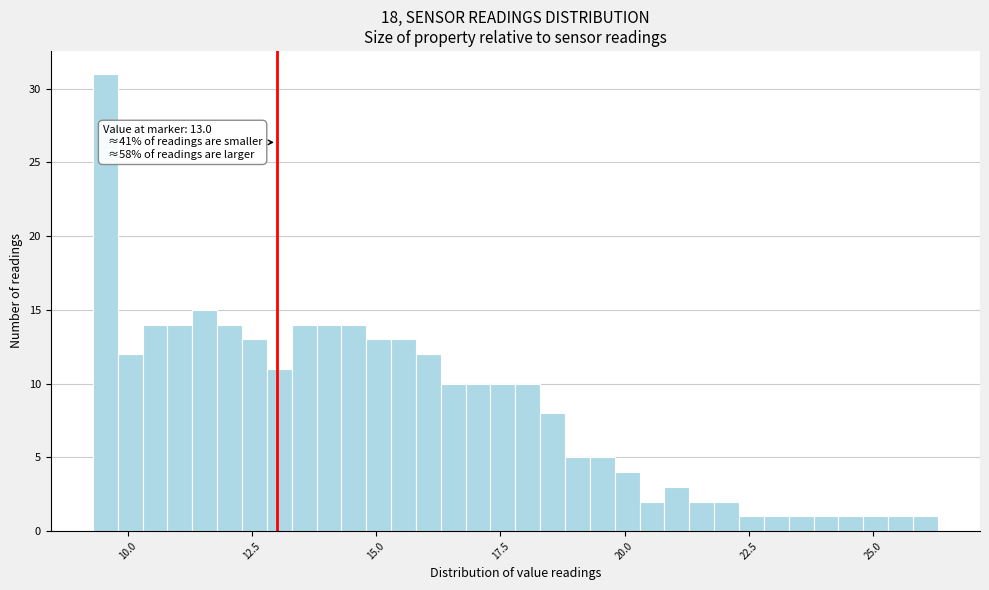

Read against the x-axis, roughly where is the centre of the tallest bar?

9.5